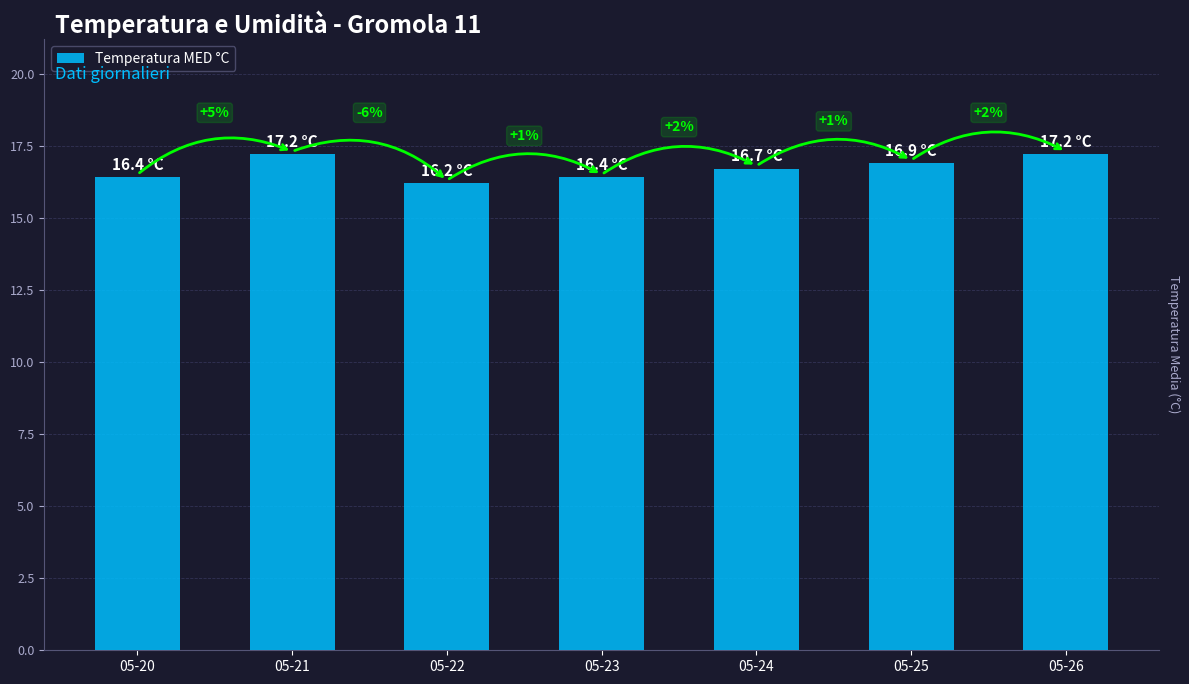

List the labels in order of value, smallest first.

05-22, 05-20, 05-23, 05-24, 05-25, 05-21, 05-26